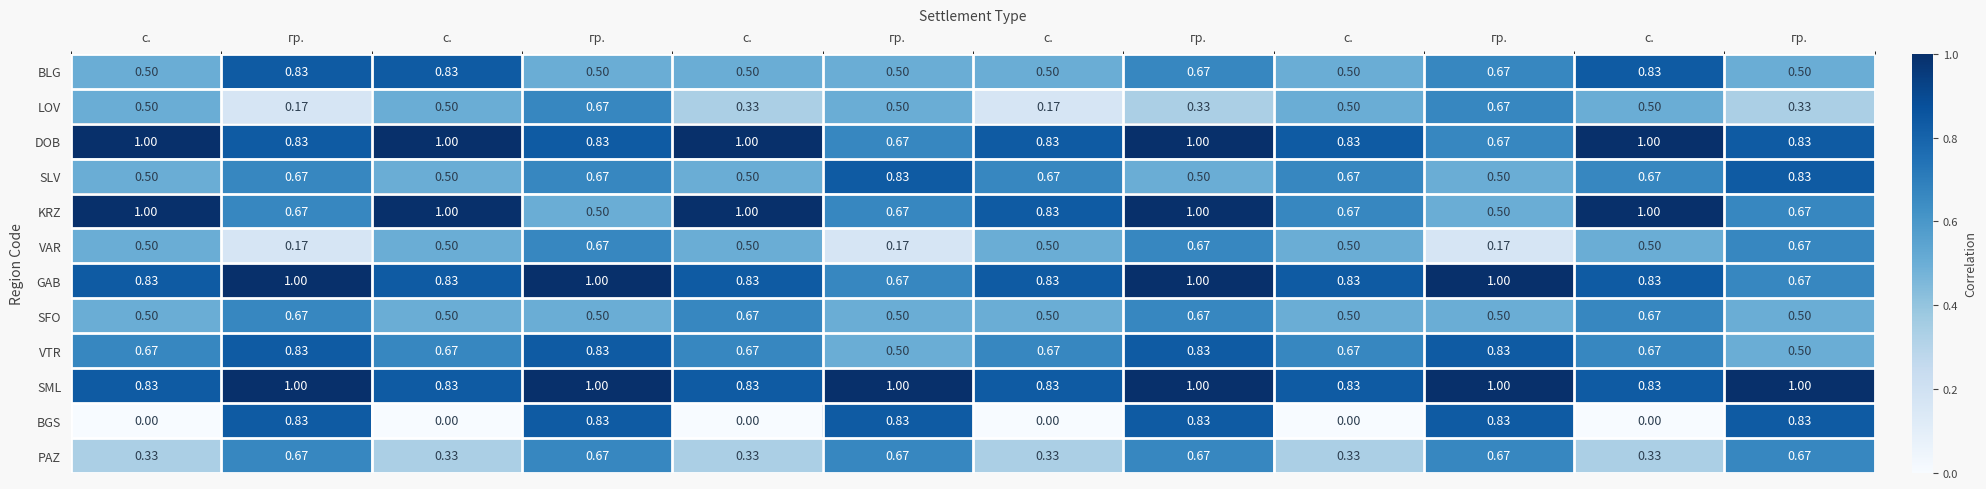

What is the spread (max minus min) of values at с.?

1.0